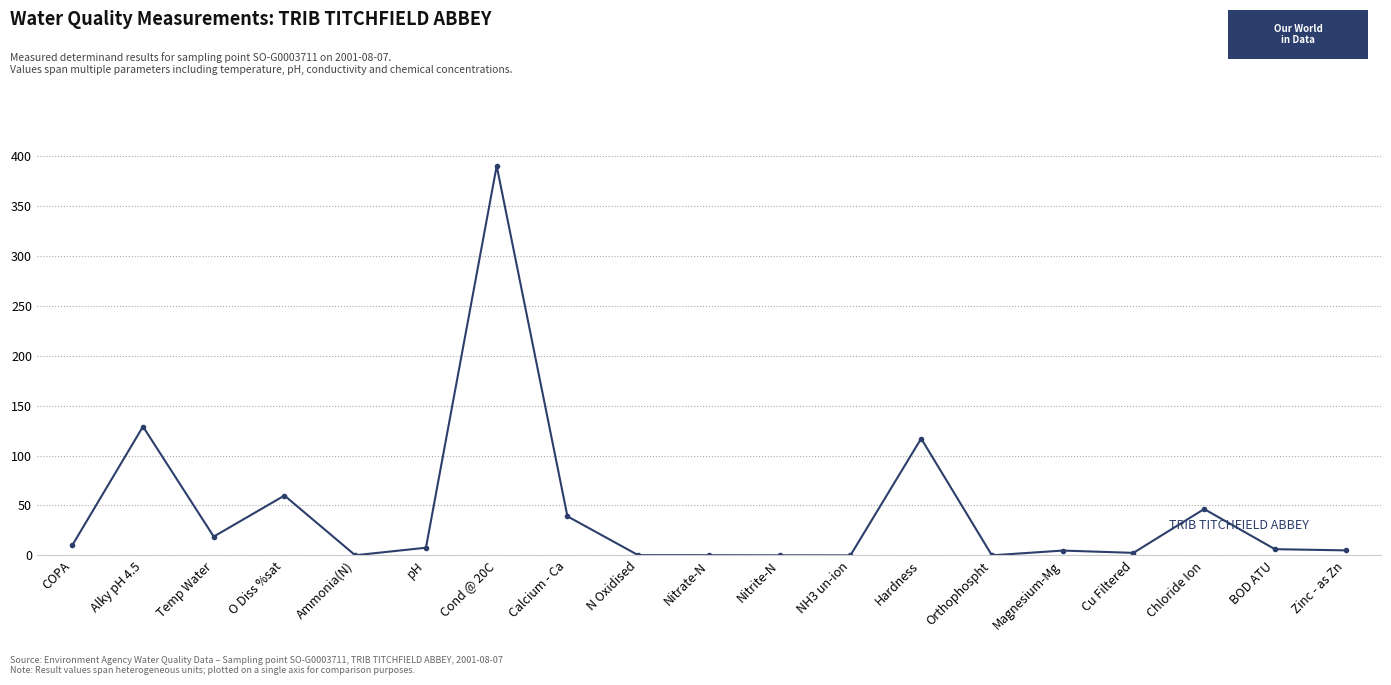

How many data points are less than 6?

9